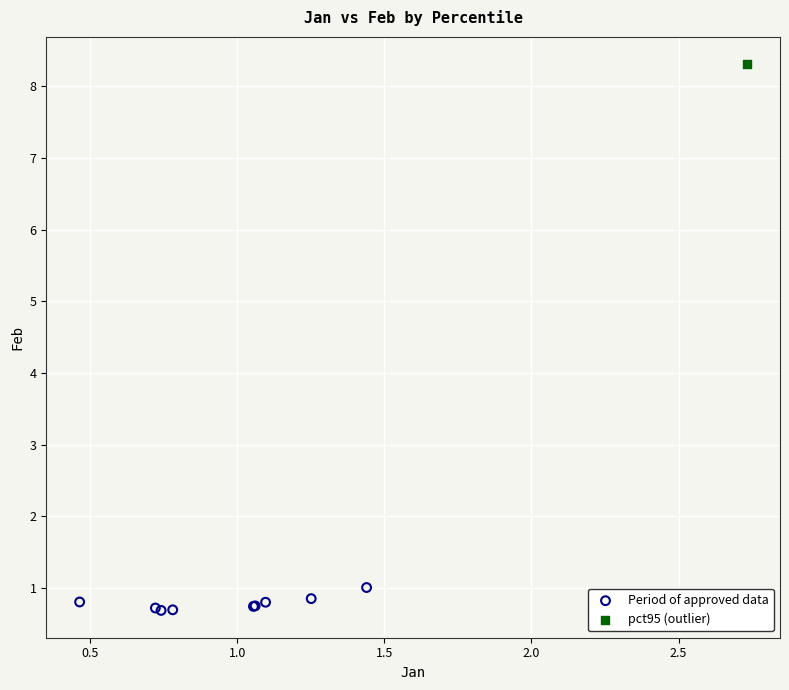

What are all the series names shown in the legend?

Period of approved data, pct95 (outlier)